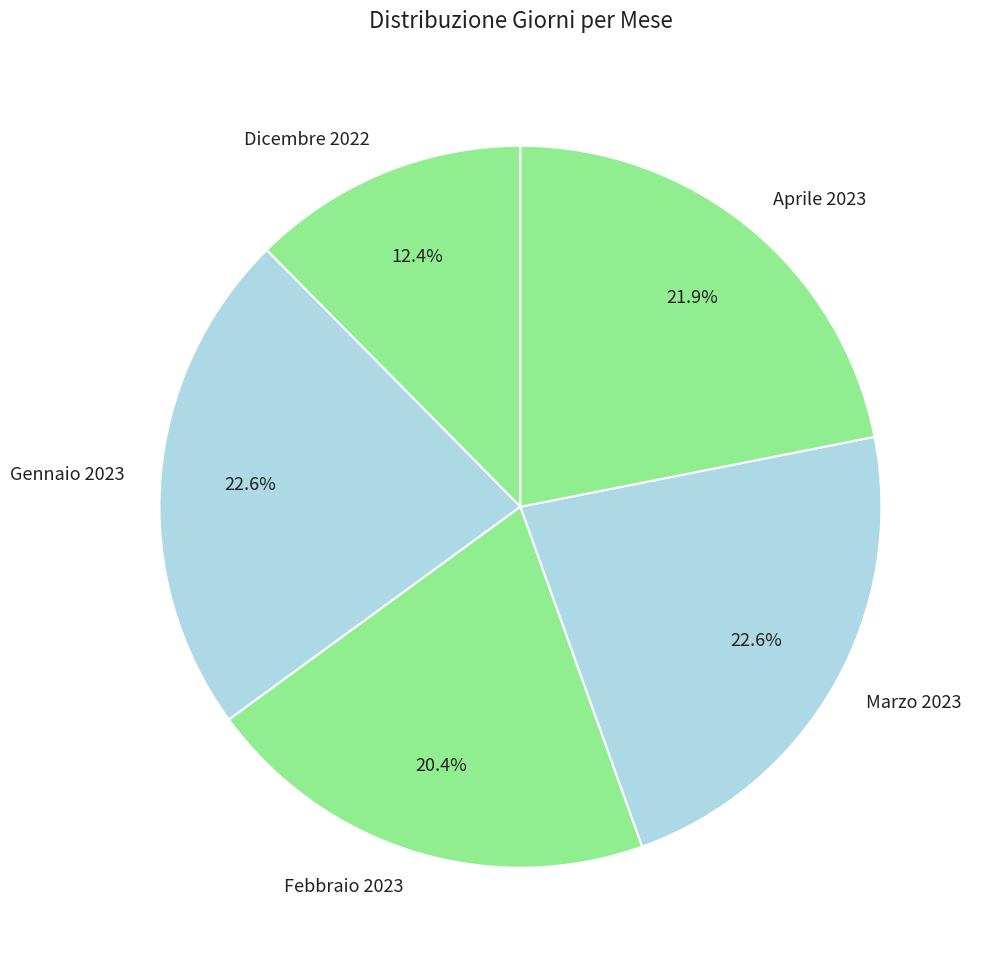

What percentage do Febbraio 2023 and Dicembre 2022 together represent?

32.8%